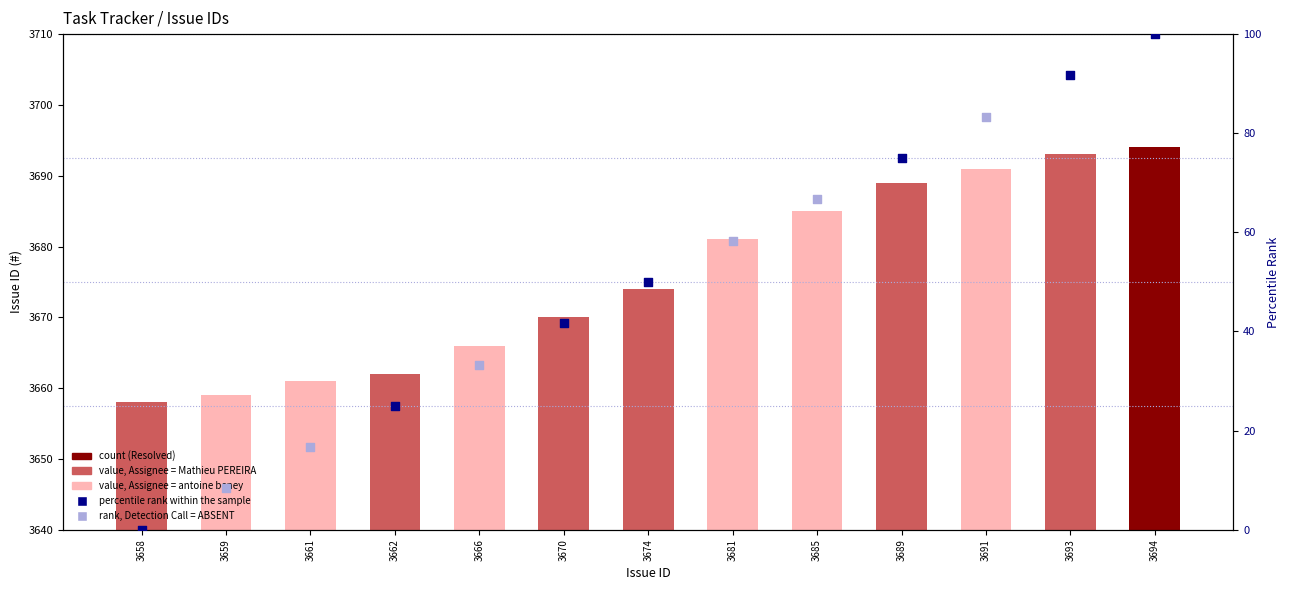

What is the change in value from 3661 to 3662?

+1